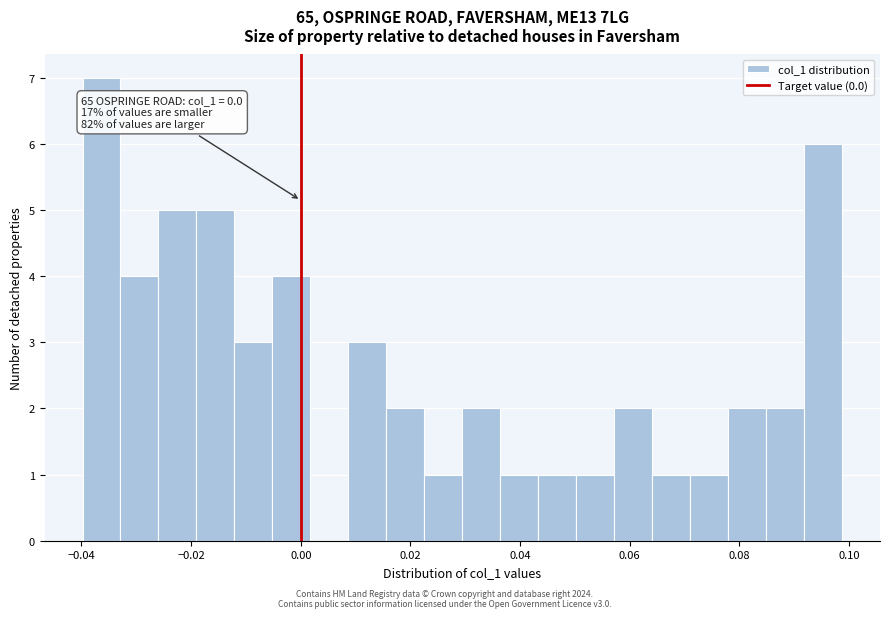

Around what value on the x-axis is the tallest bar? Give the approximate position of its centre, as read against the axis.

-0.036